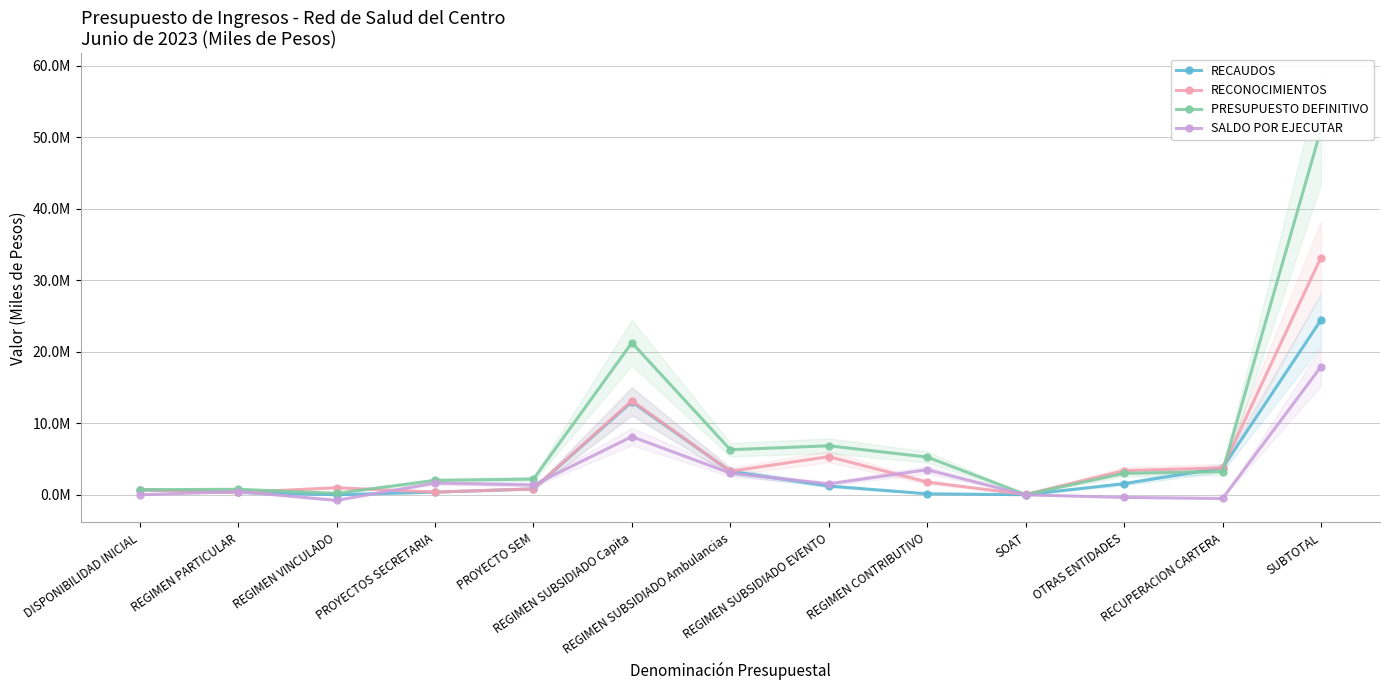

What is the difference between the second highest and second lowest values in the RECONOCIMIENTOS series?

12824847.1